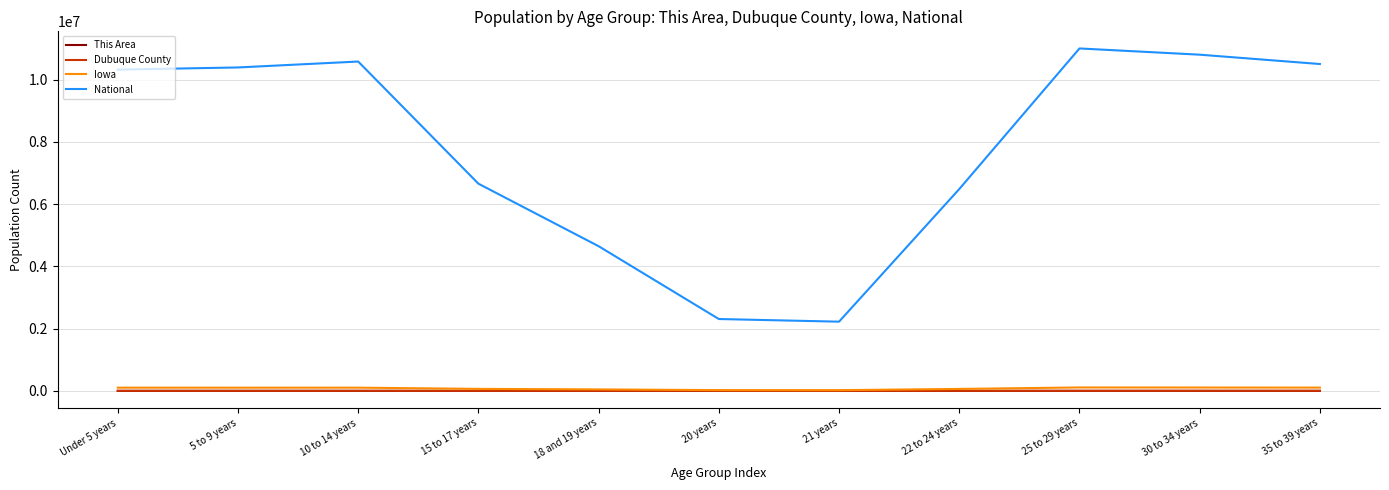

How many lines are shown in the chart?

4